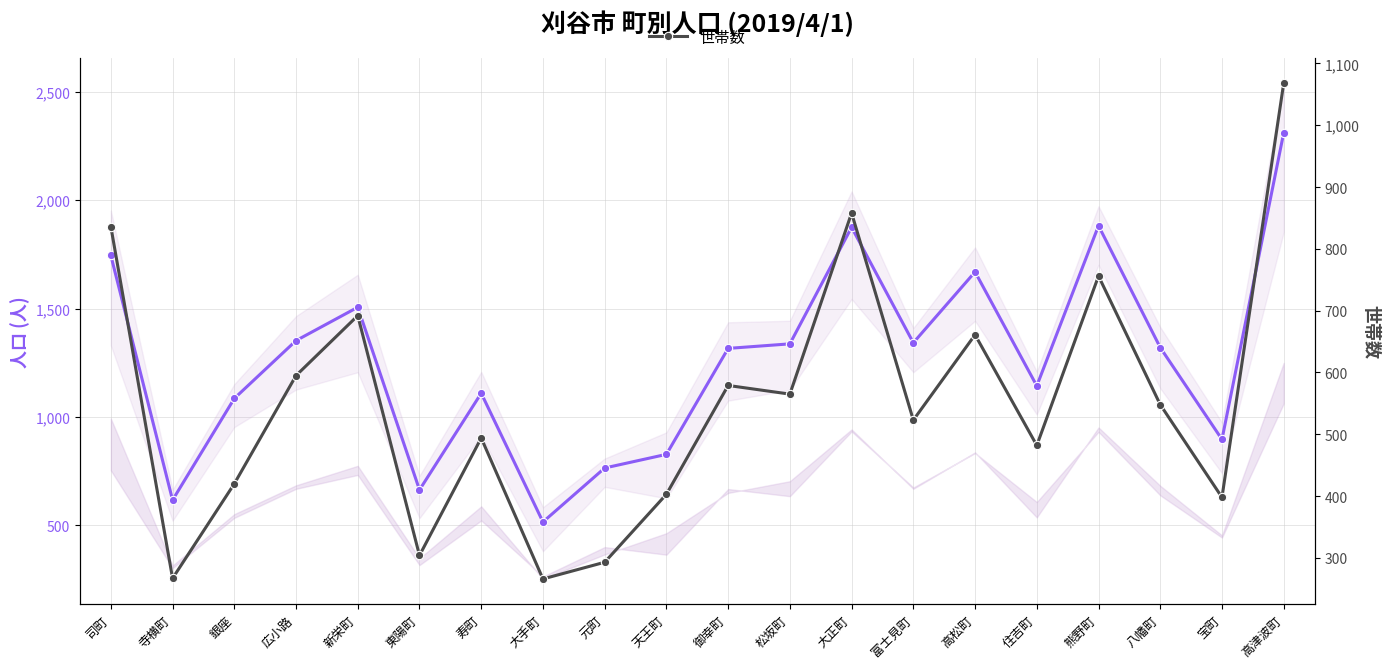

How many values in the 計(人) [男女合計] series exceed 1320?

9